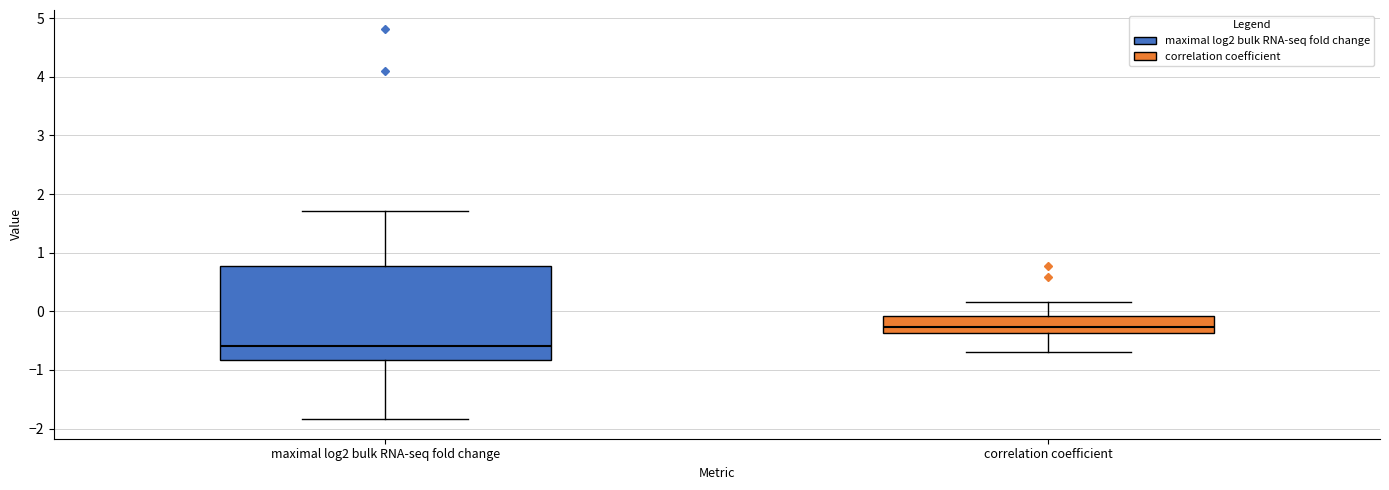

Where does the median line of the box for maximal log2 bulk RNA-seq fold change sit on the y-axis? The values are not printed on the chart, so give them approximately, as read against the axis.

-0.6